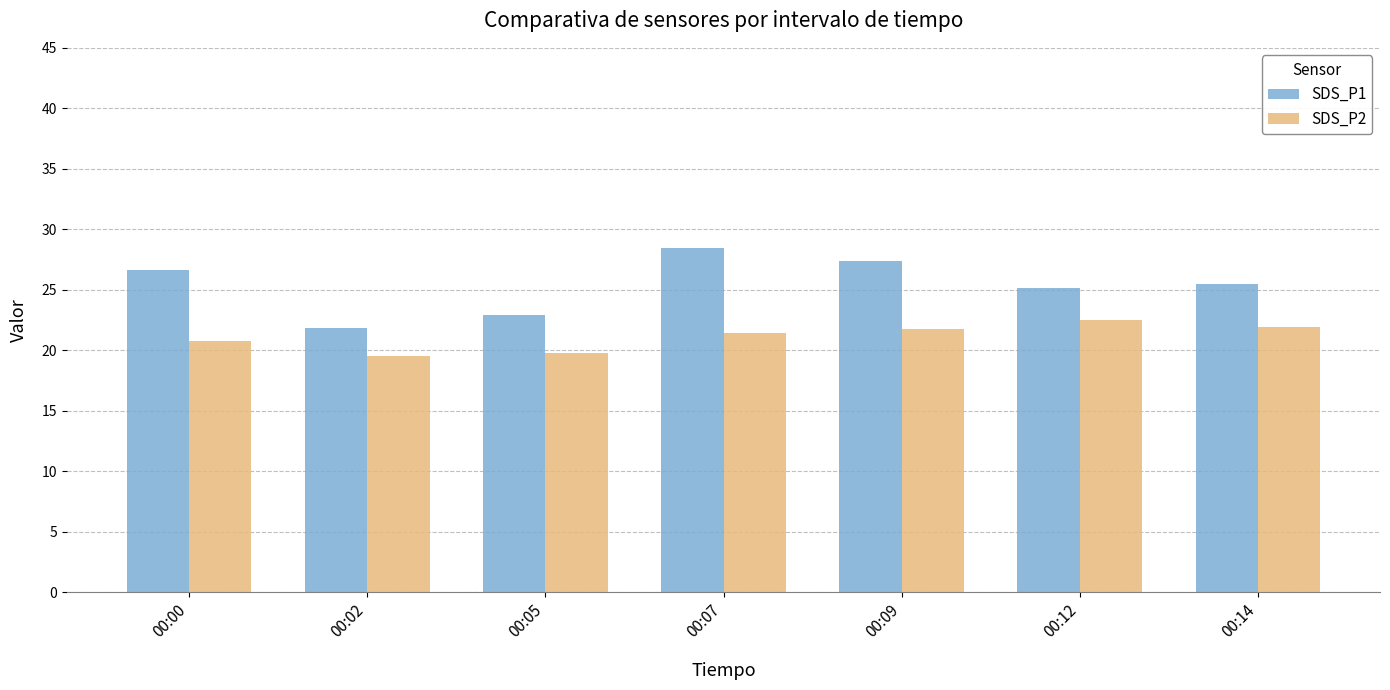

What is the approximate value of SDS_P1 at 00:14?

25.5